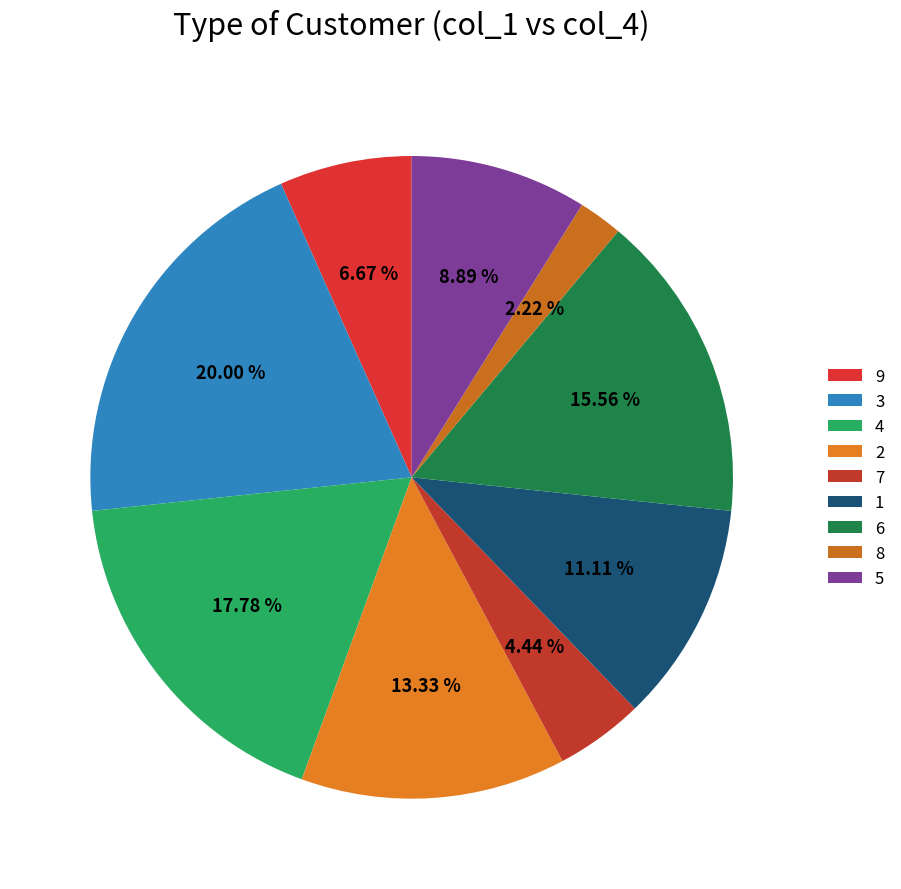

To the nearest percent, what percentage of the pie is 3?

20%